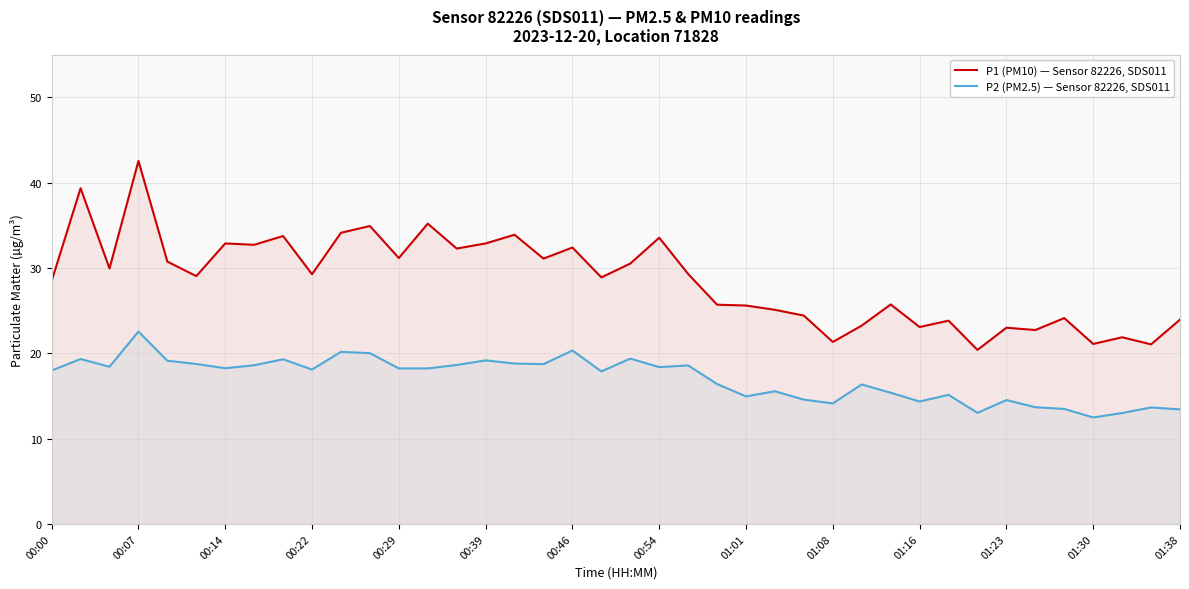

True or false: P2 (PM2.5) — Sensor 82226, SDS011 and P1 (PM10) — Sensor 82226, SDS011 intersect in this chart.

False